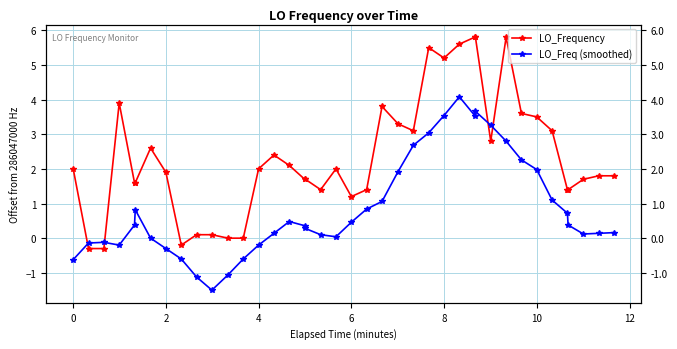

Which series has the largest range (max minus min)?

LO_Frequency